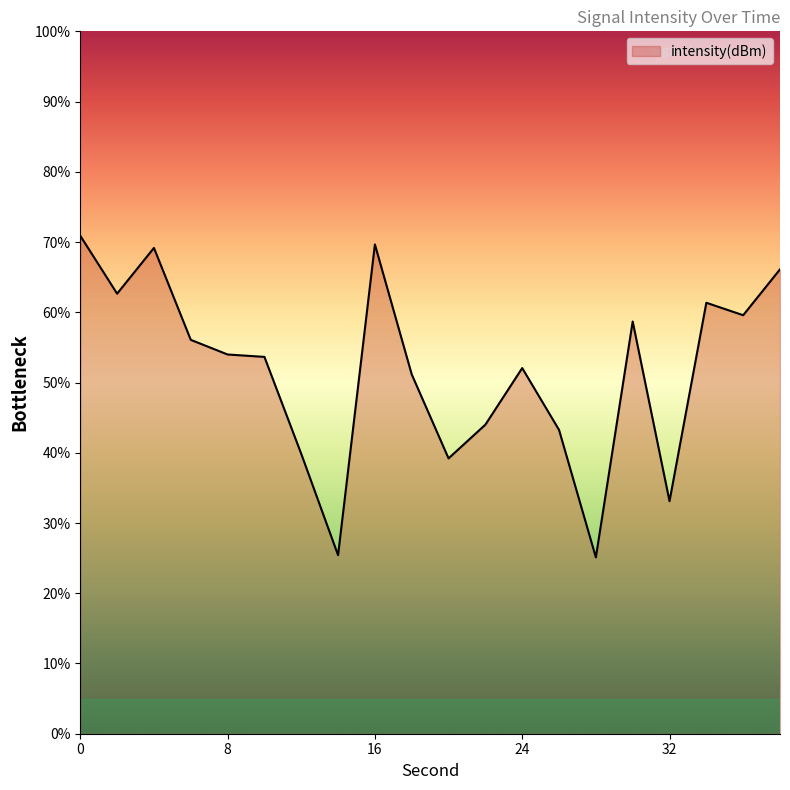

What is the maximum value shown in the chart?

70.9